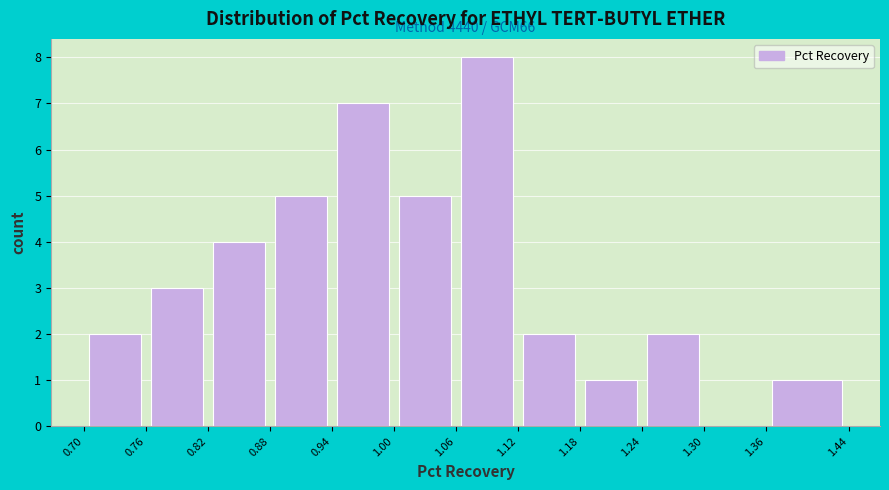

Which range on the x-axis has the tallest bar?

1.06 to 1.12